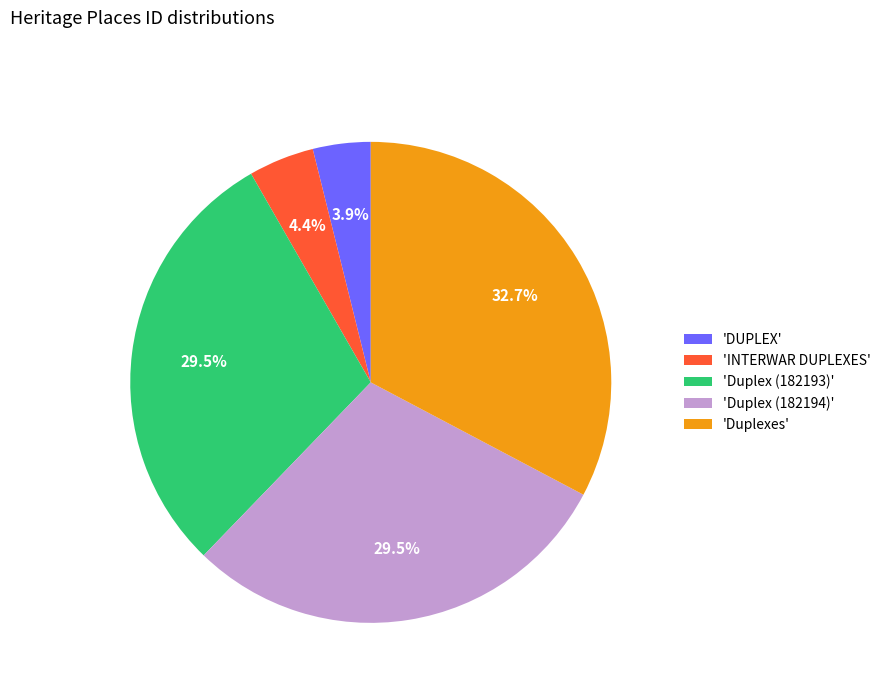

Combined, do 'Duplex (182193)' and 'DUPLEX' account for over 50%?

No